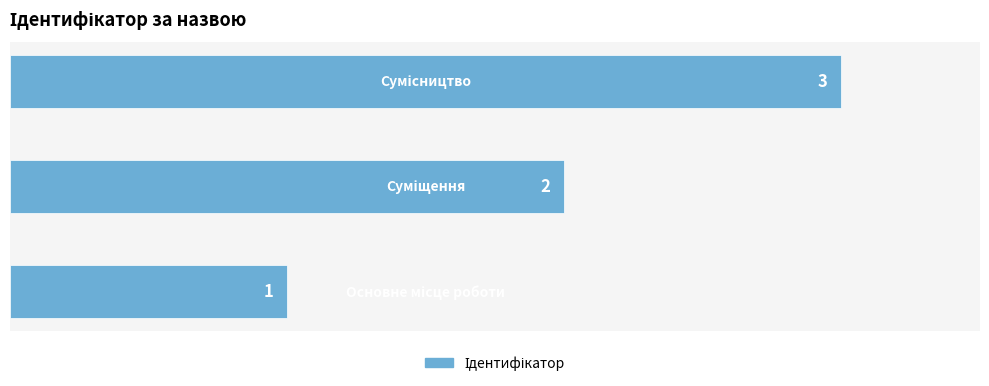

Count the values in the range 1 to 3.

3